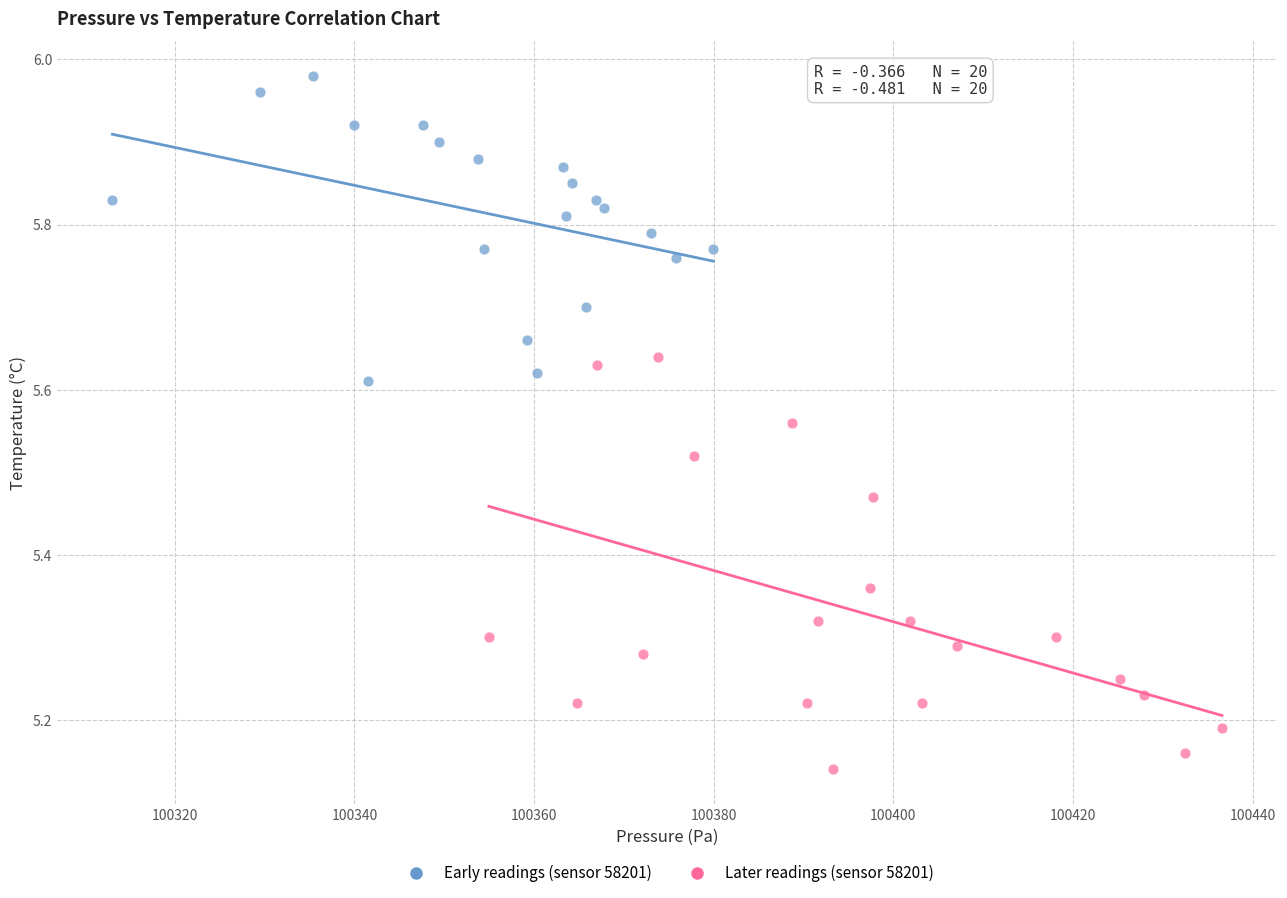

Which series reaches the minimum Y coordinate?

Later readings (sensor 58201)